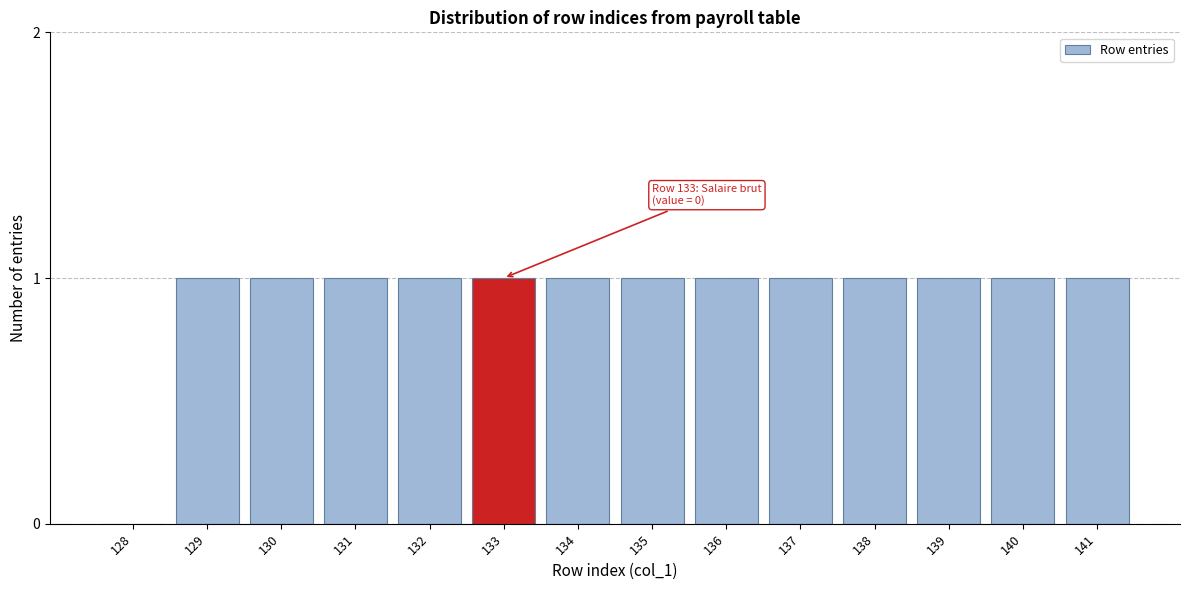

Reading left to right, list all the values displayed in this chart.

128=0	129=1	130=1	131=1	132=1	133=1	134=1	135=1	136=1	137=1	138=1	139=1	140=1	141=1